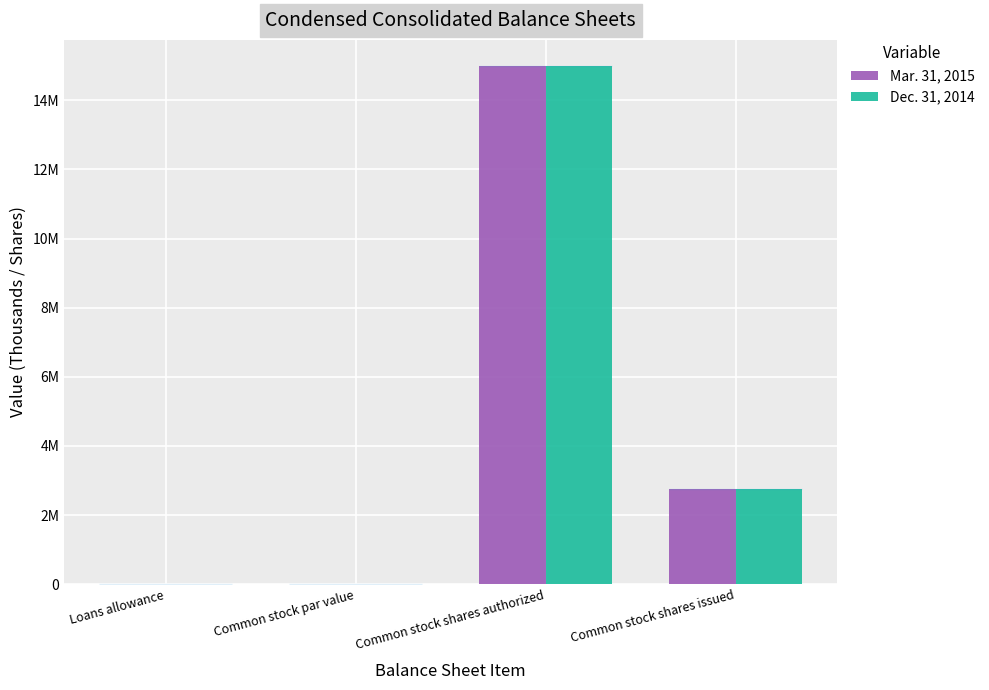

Does the chart contain stacked bars?

No